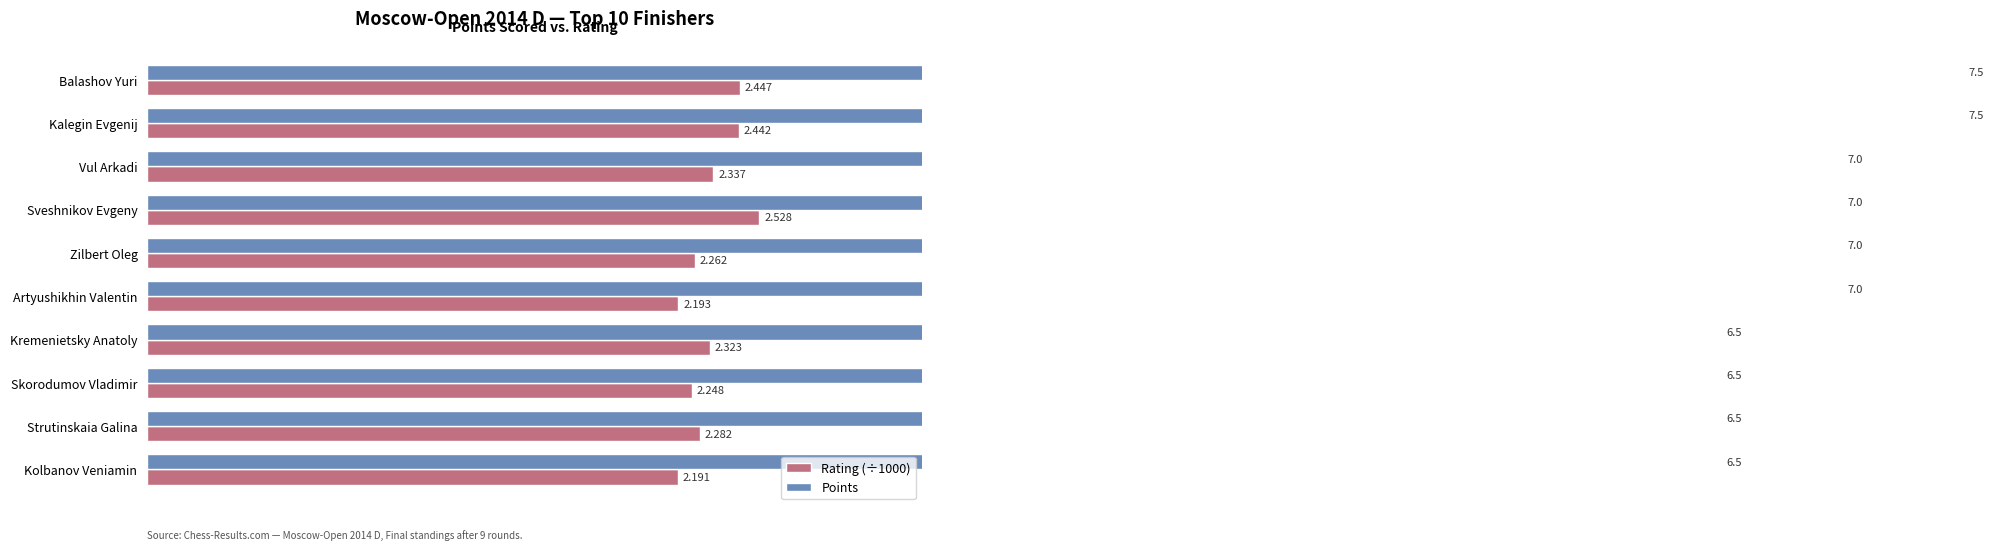

What is the sum of all Rating (÷1000) values?

23.3